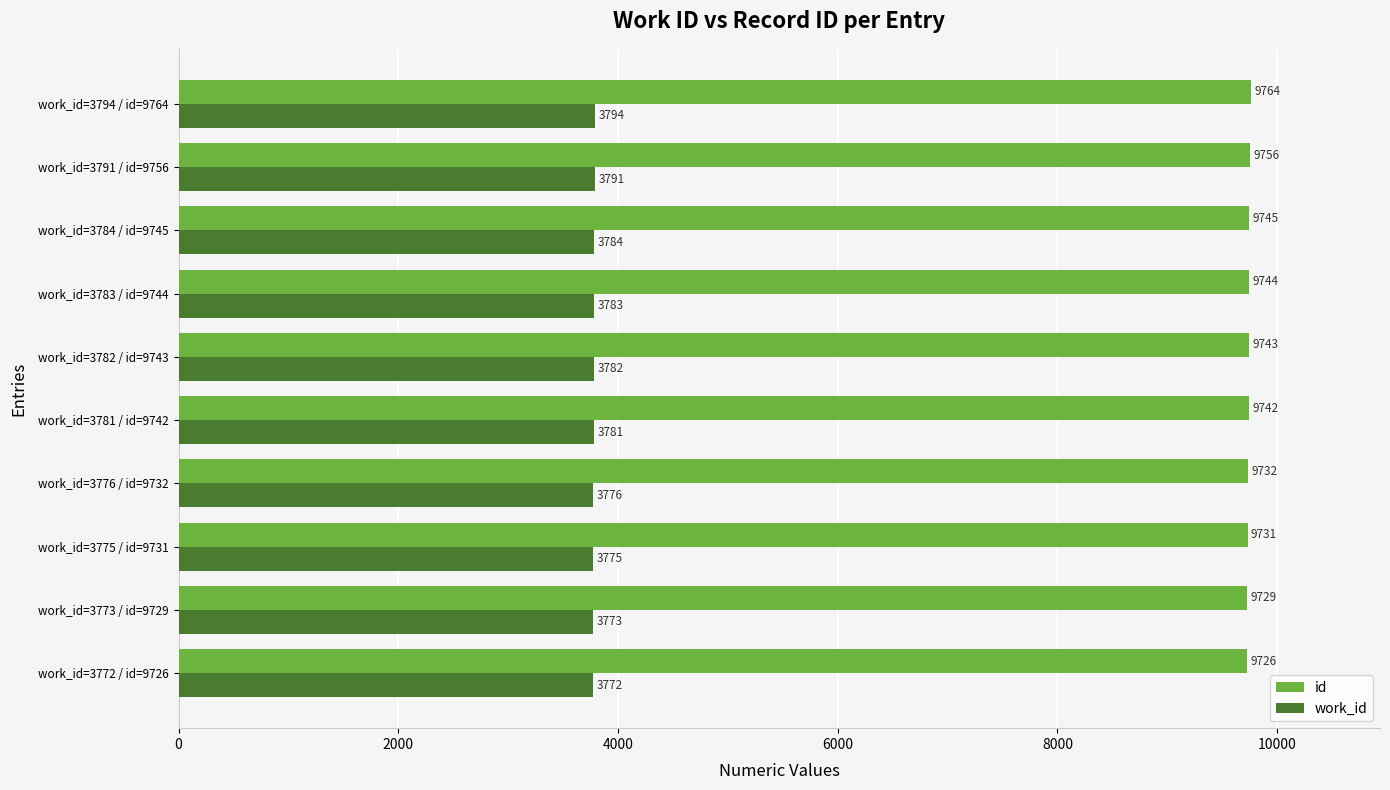

What is the difference between the maximum and minimum values in the id series?

38